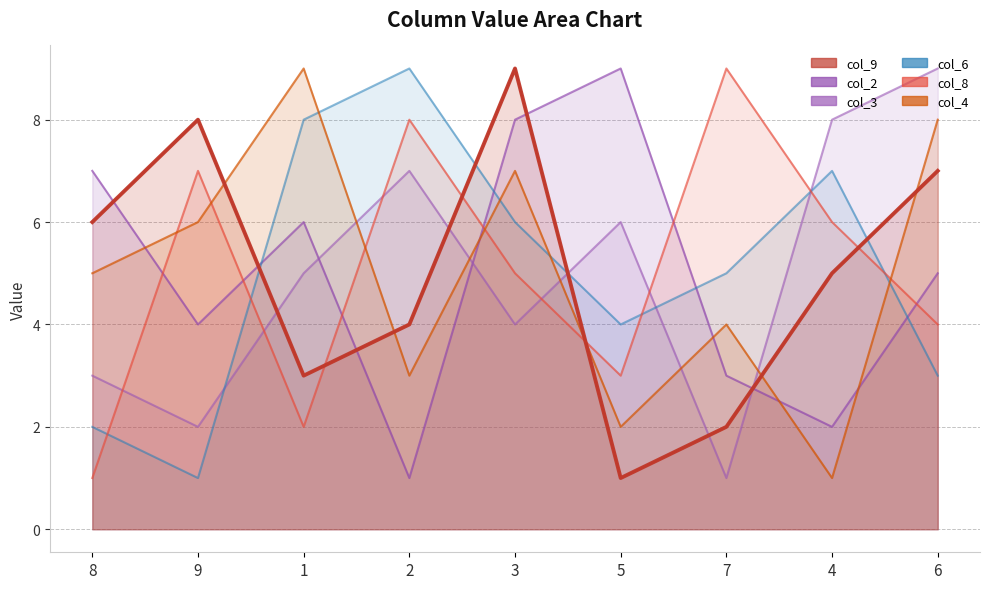

True or false: col_3 has more than 0 interior local peaks.

True